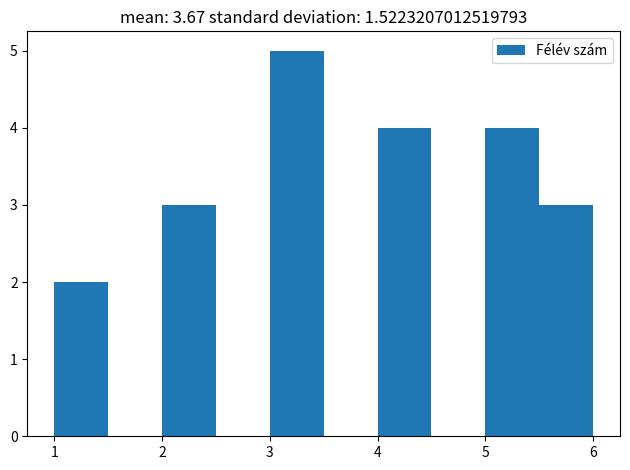

How tall is the bar that spans 3.0 to 3.5 on the x-axis? The values are not printed on the chart, so give them approximately, as read against the axis.

5